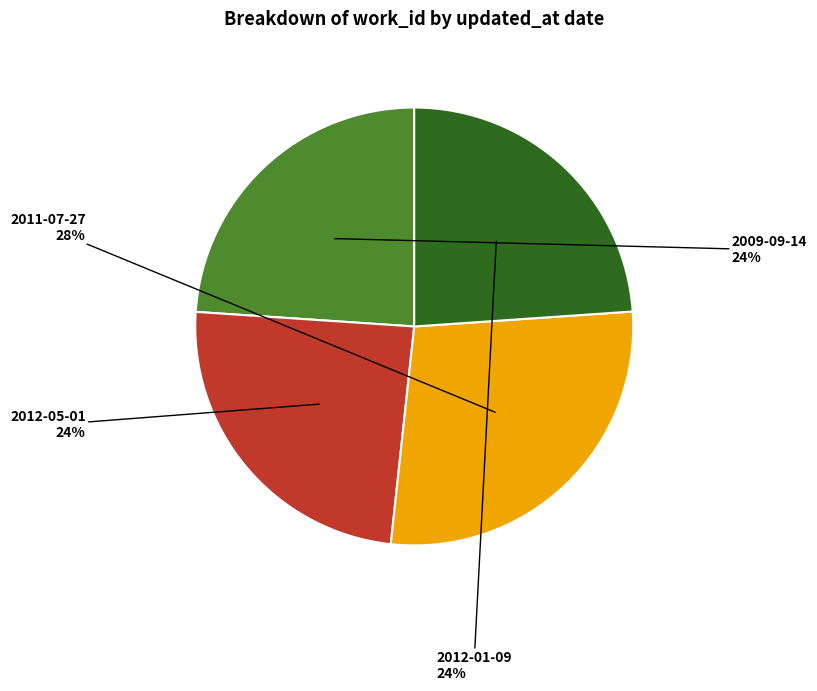

Does any single category account for the majority?

No